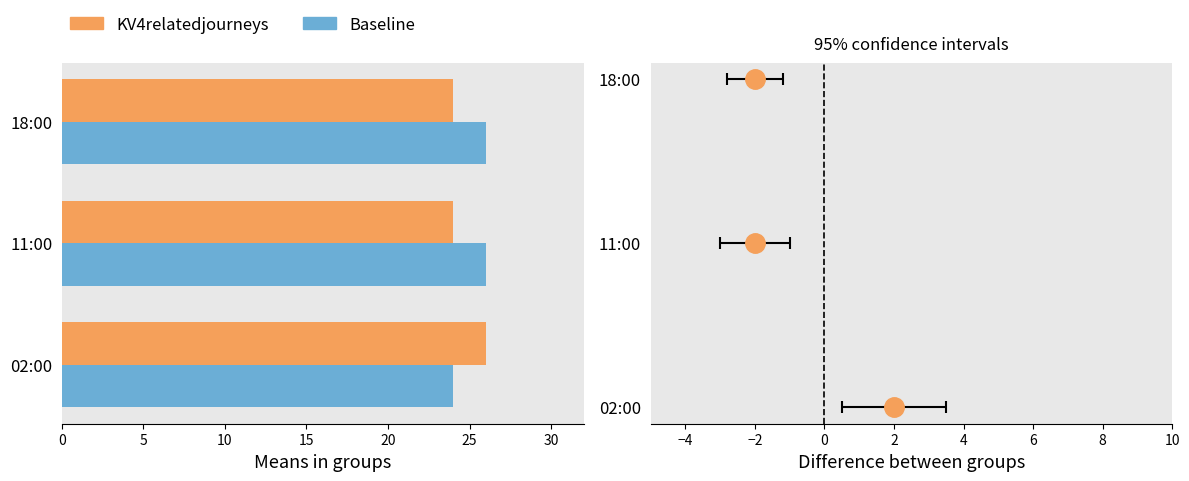

List the series in order of their overall mean, lowest first.

KV4relatedjourneys, Baseline